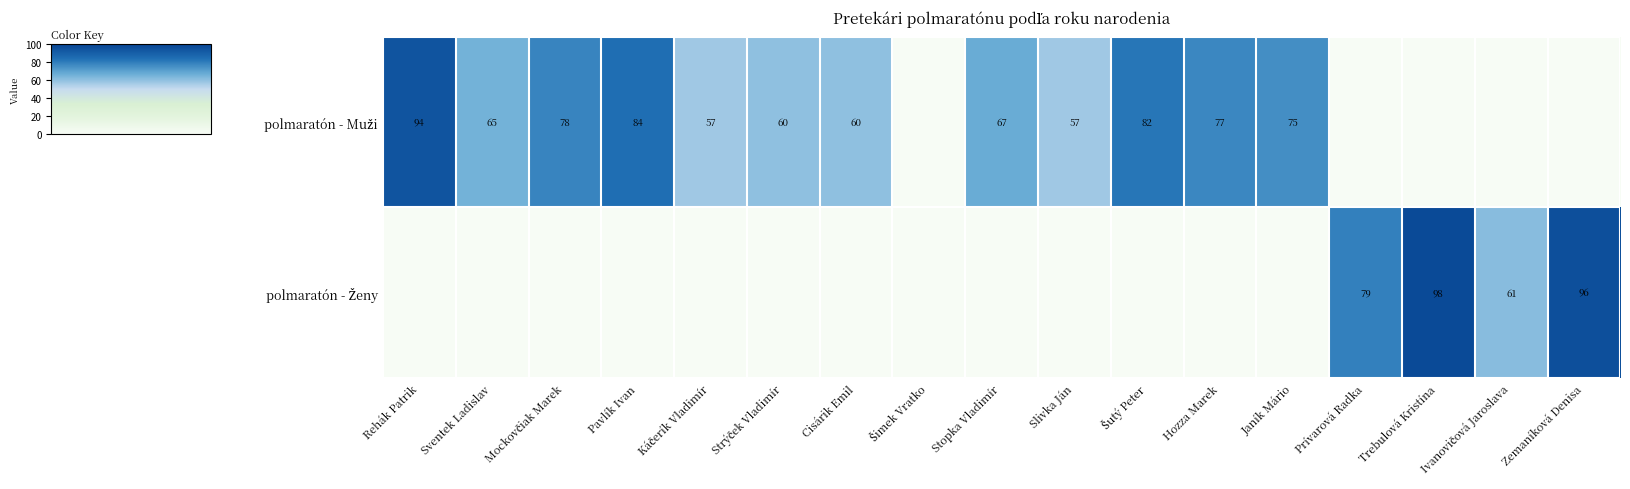

What is the maximum value for polmaratón - Muži?

94